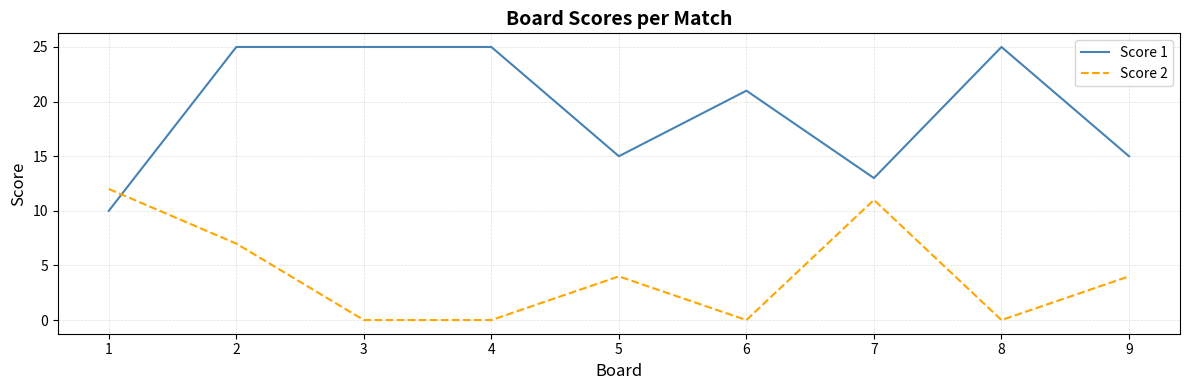

What is the highest value of the Score 2 series?

12